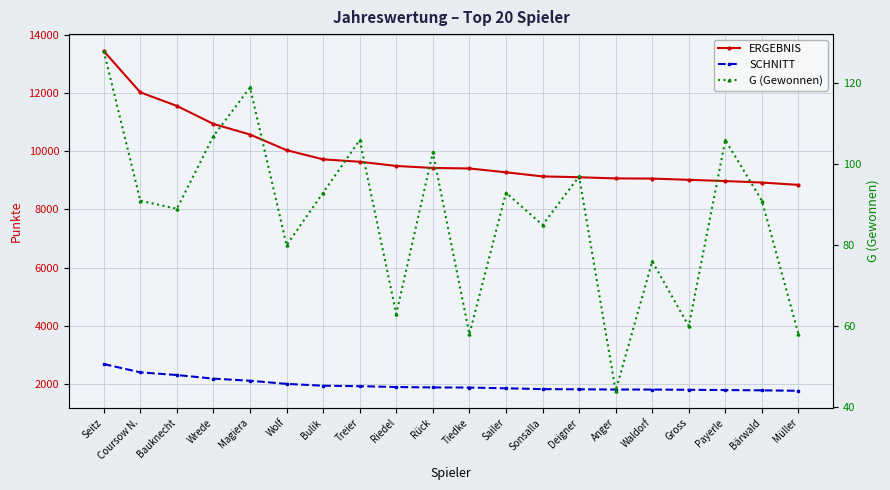

What are all the series names shown in the legend?

ERGEBNIS, SCHNITT, G (Gewonnen)